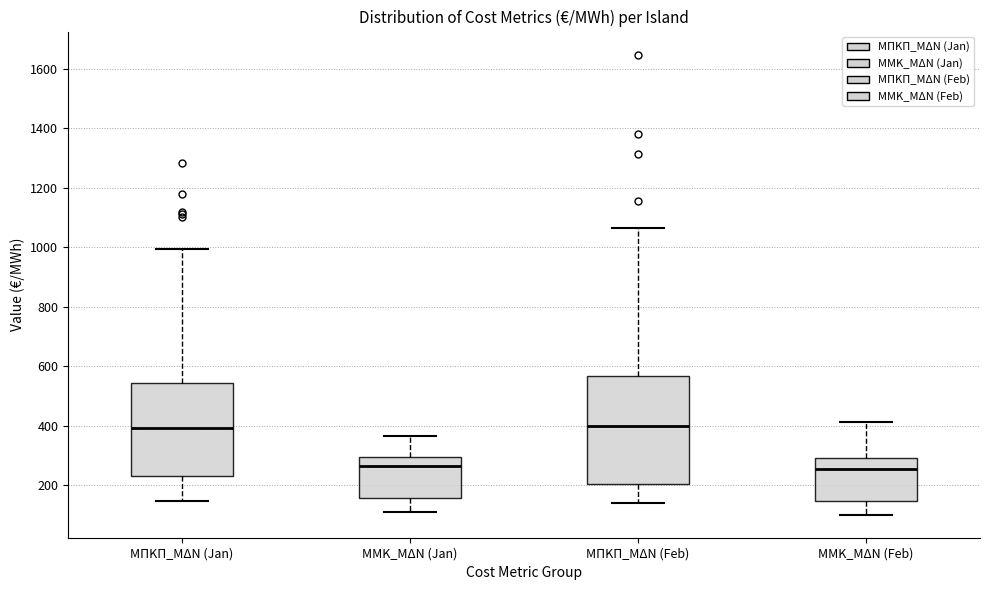

Which box is the tallest, from its lower edge to its upper edge?

ΜΠΚΠ_ΜΔΝ (Feb)